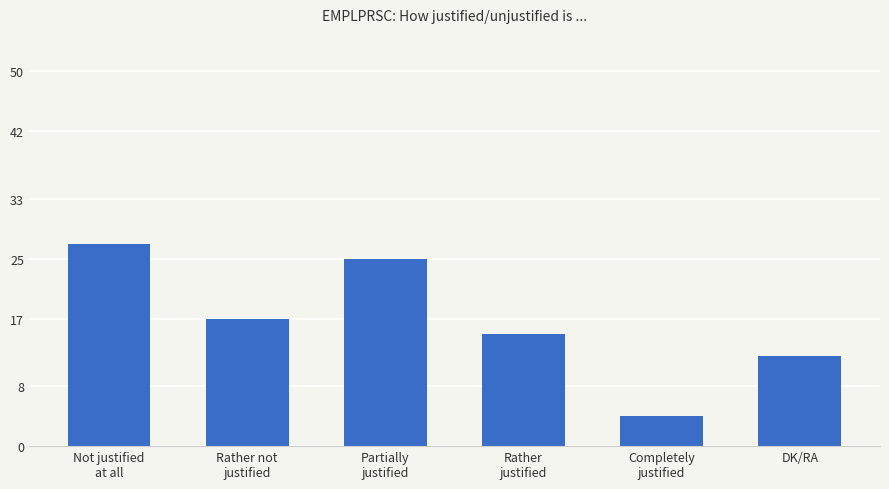

Rank the categories by value from highest to lowest.

Not justified
at all, Partially
justified, Rather not
justified, Rather
justified, DK/RA, Completely
justified